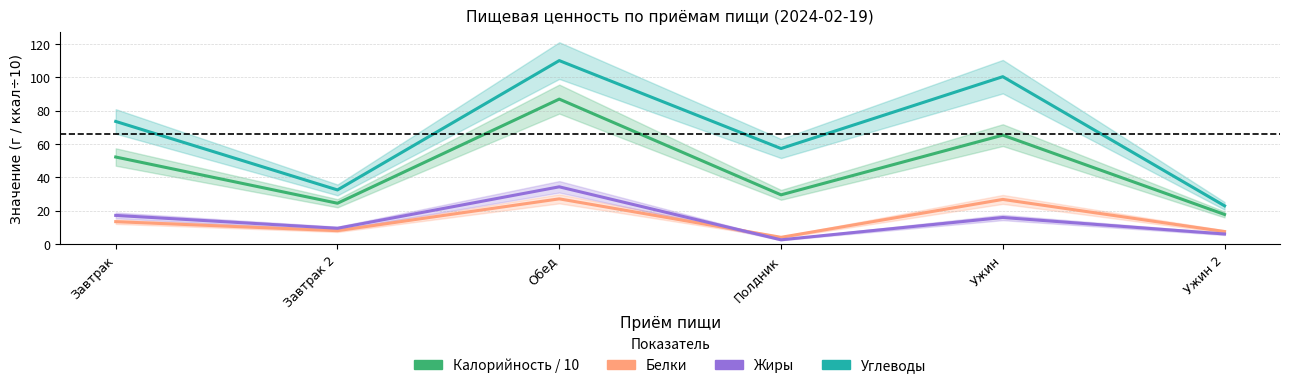

Reading left to right, what are all the values shown in this chart?

Калорийность / 10: Завтрак=52.2	Завтрак 2=24.5	Обед=86.9	Полдник=29.5	Ужин=65.3	Ужин 2=17.7
Белки: Завтрак=13.4	Завтрак 2=8.0	Обед=27.1	Полдник=4.0	Ужин=26.8	Ужин 2=7.5
Жиры: Завтрак=17.2	Завтрак 2=9.5	Обед=34.3	Полдник=2.5	Ужин=15.9	Ужин 2=6.0
Углеводы: Завтрак=73.5	Завтрак 2=32.4	Обед=110.0	Полдник=57.3	Ужин=100.3	Ужин 2=22.9